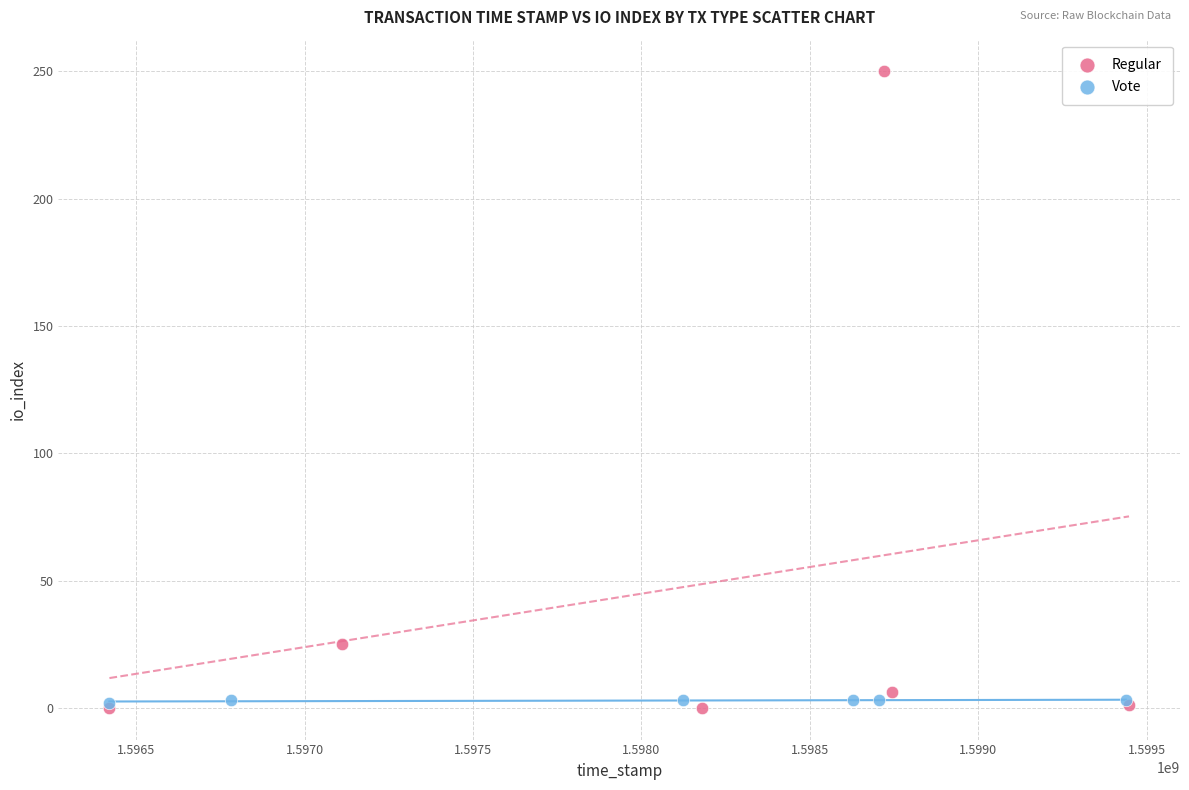

Which series has the largest Y range (max minus min)?

Regular